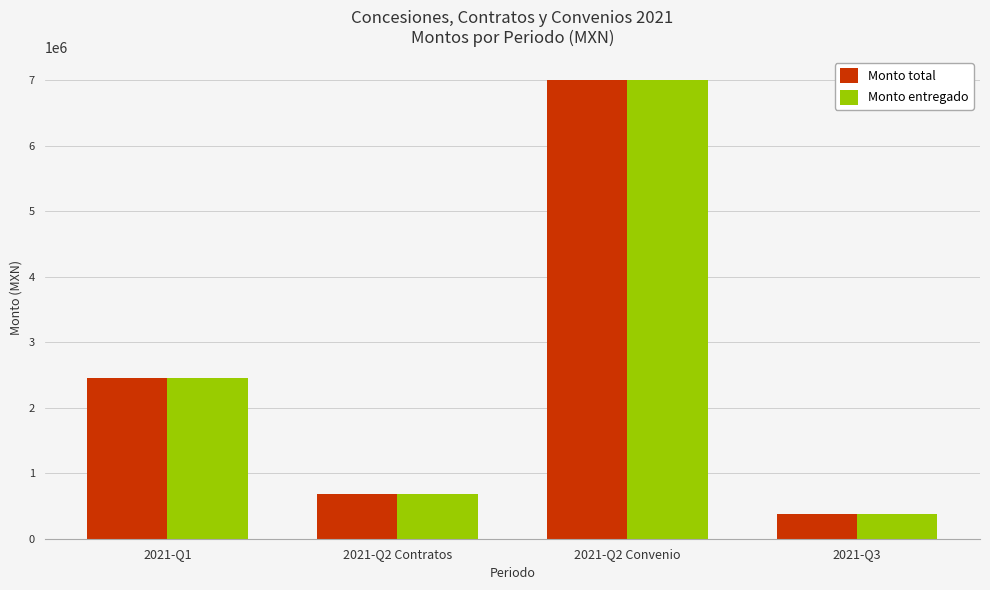

At which category is the sum across all series the highest?

2021-Q2 Convenio